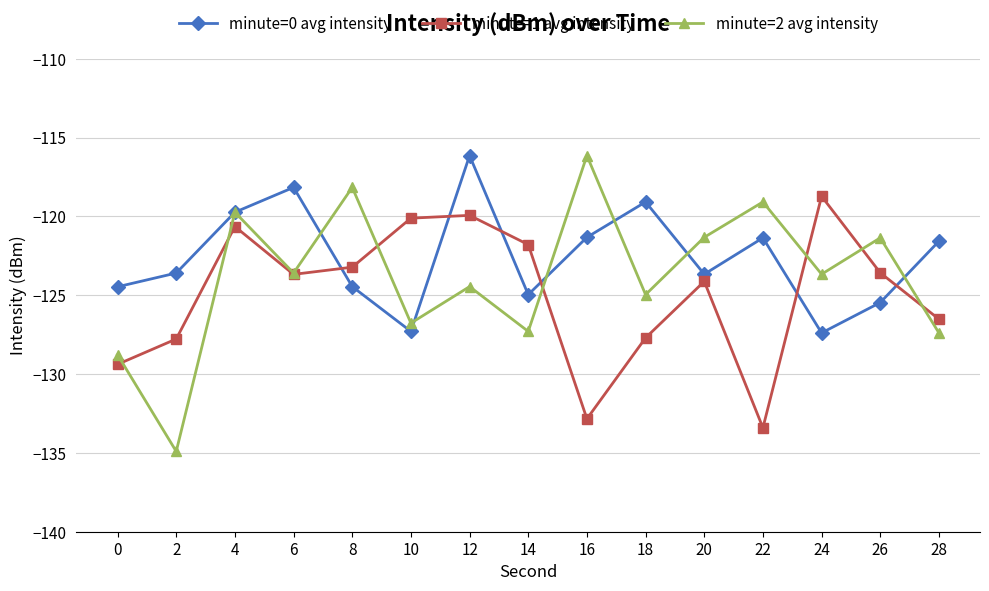

Where does the minute=0 avg intensity series first go above -123?

4